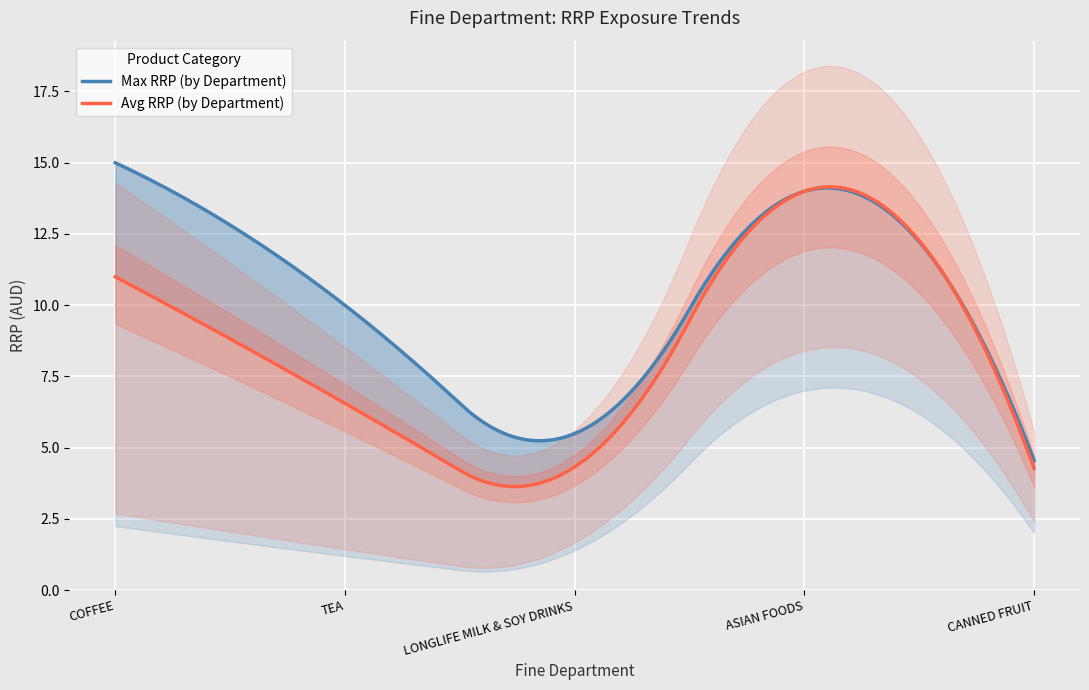

Is it true that Min RRP equals 2.8 at 003 LONGLIFE MILK & SOY DRINKS?

True